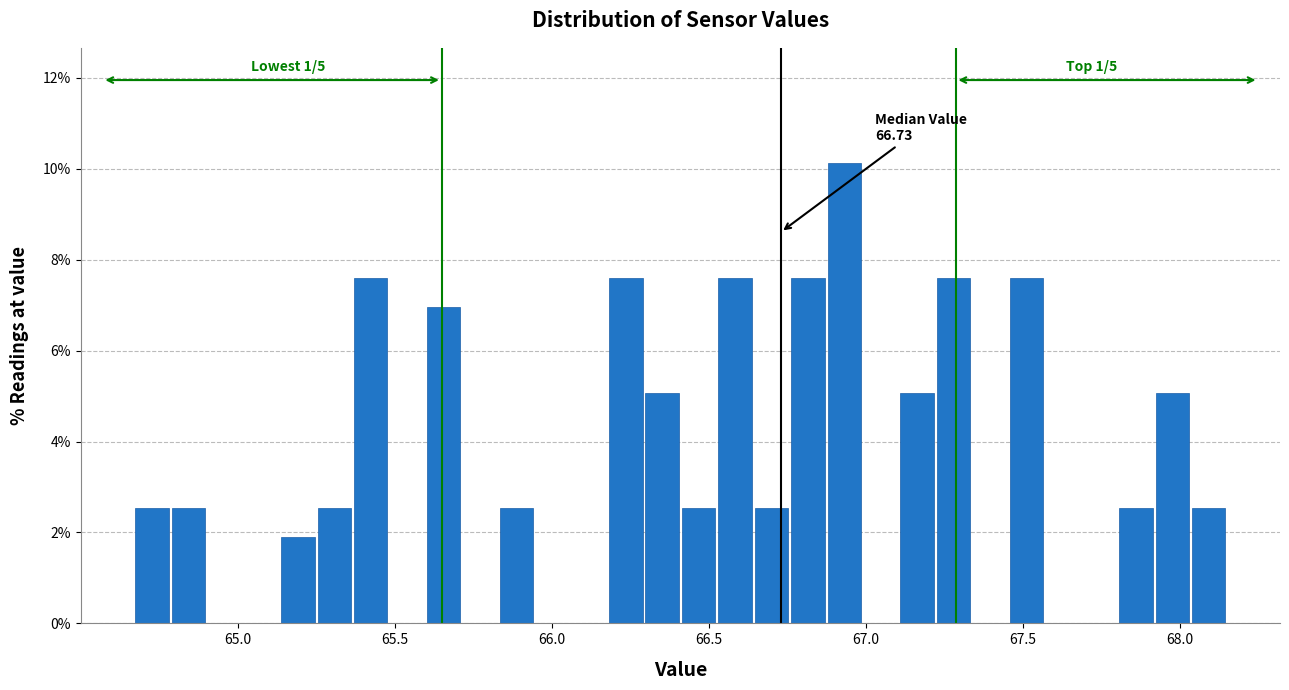

Read against the x-axis, roughly where is the centre of the tallest bar?

66.95